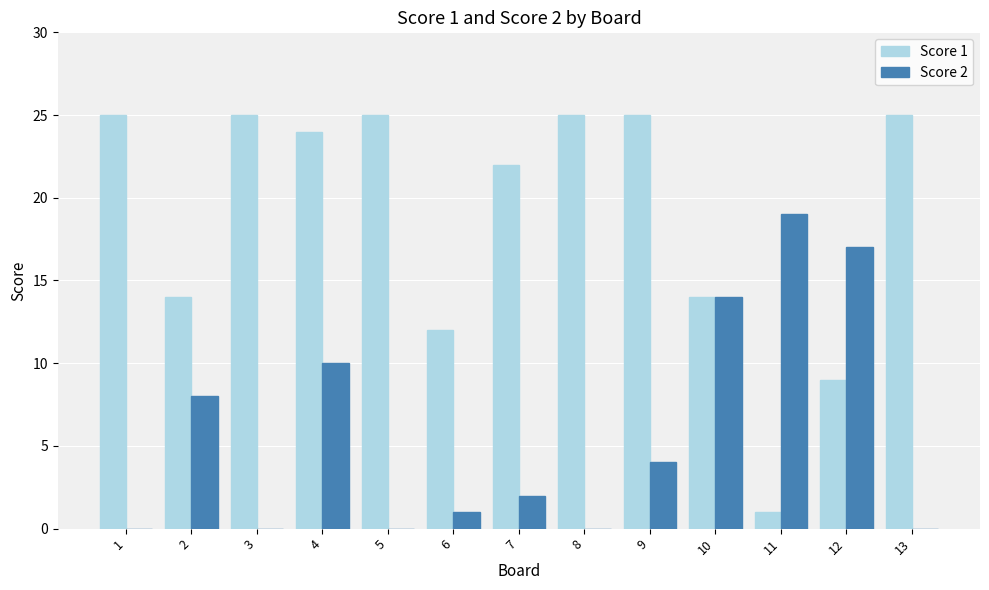

At which label does Score 2 reach its peak?

11